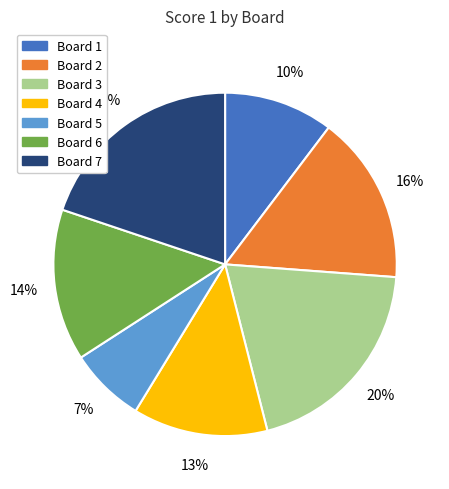

To the nearest percent, what is the average slice percentage?

14%